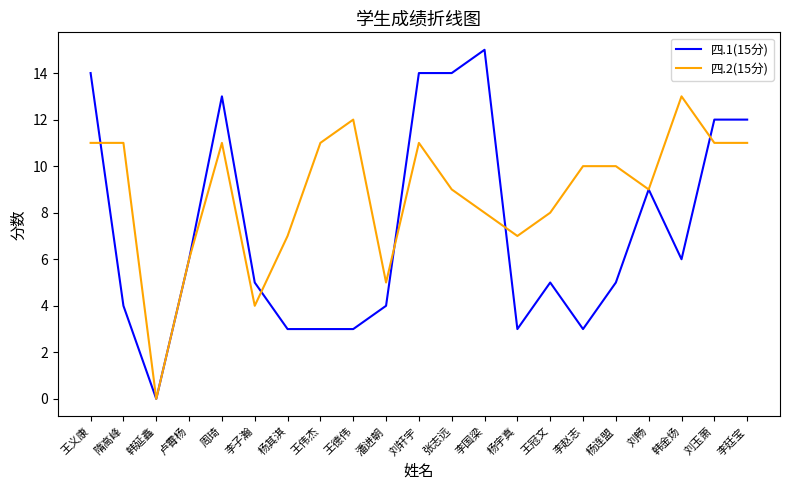

Reading right to left, transcribe all the data shown in this chart.

四.1(15分): 12	12	6	9	5	3	5	3	15	14	14	4	3	3	3	5	13	6	0	4	14
四.2(15分): 11	11	13	9	10	10	8	7	8	9	11	5	12	11	7	4	11	6	0	11	11